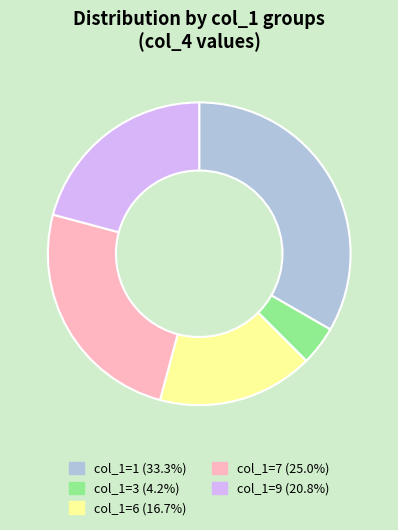

Does col_1=3 account for over 50% of the chart?

No